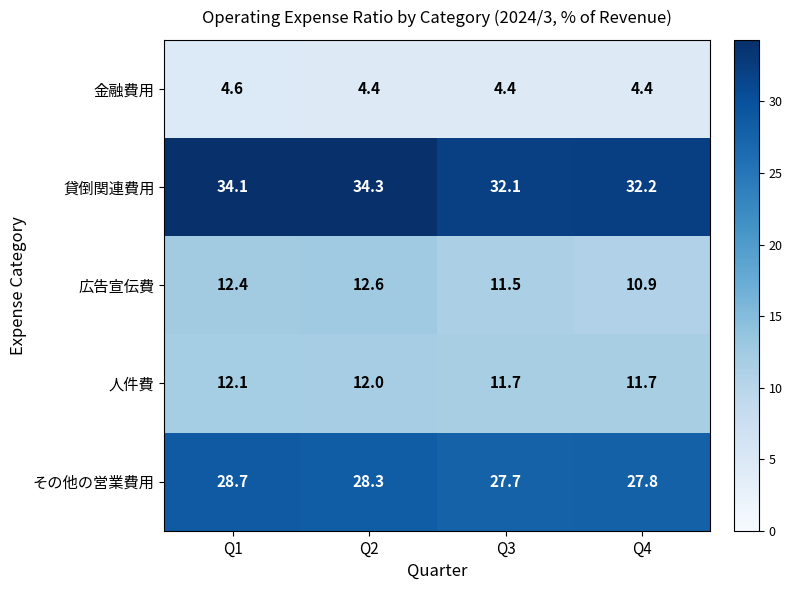

What is the total value across all series at Q2?

91.6